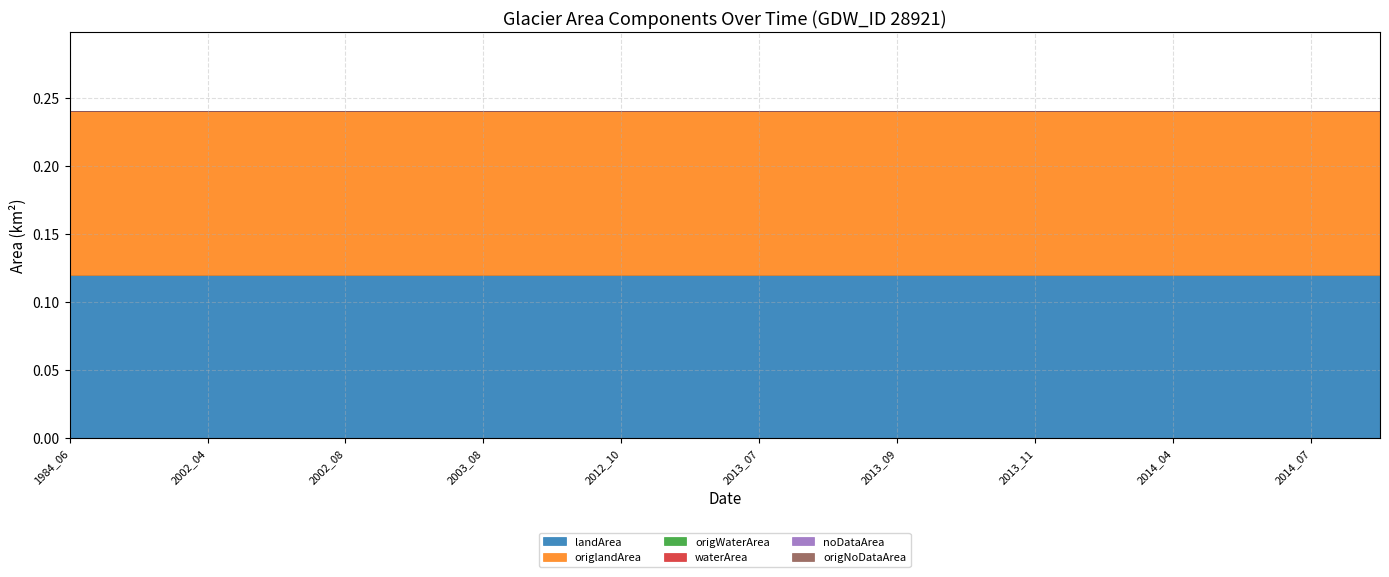

List the labels in order of landArea value, largest first.

1984_06, 2001_08, 2002_04, 2002_07, 2002_08, 2002_09, 2003_08, 2003_12, 2012_10, 2013_05, 2013_07, 2013_08, 2013_09, 2013_10, 2013_11, 2013_12, 2014_04, 2014_06, 2014_07, 2014_08